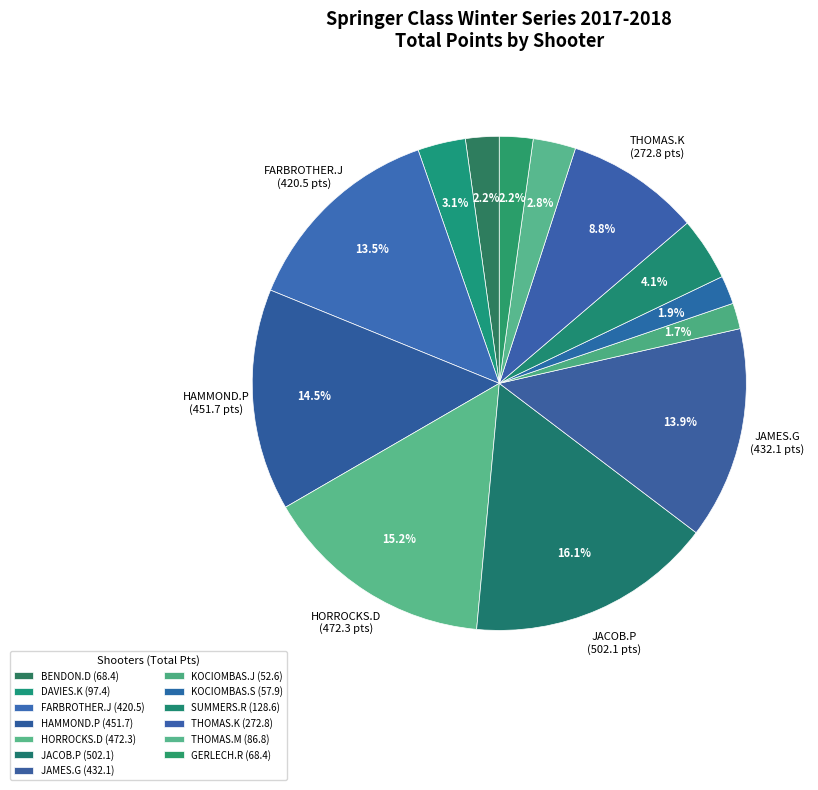

To the nearest percent, what is the difference between the largest and smallest slice percentages?

14%